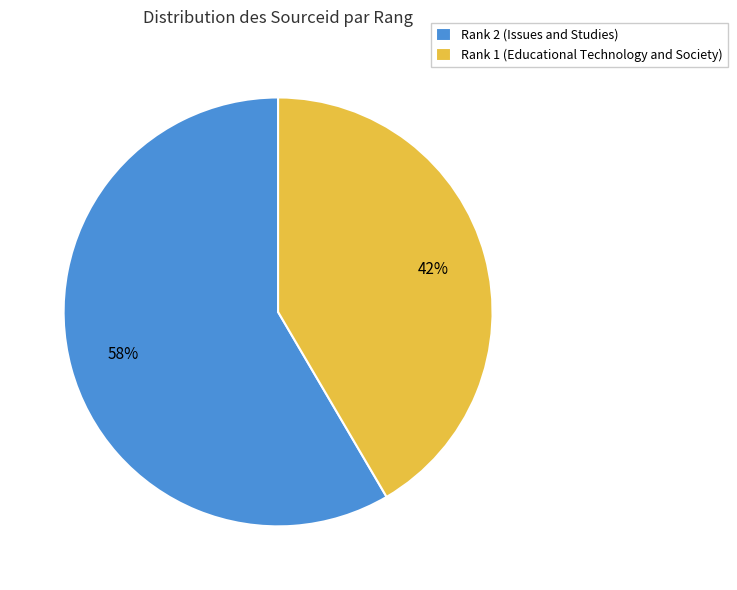

Do Rank 1 (Educational Technology and Society) and Rank 2 (Issues and Studies) together represent more than half of the pie?

Yes